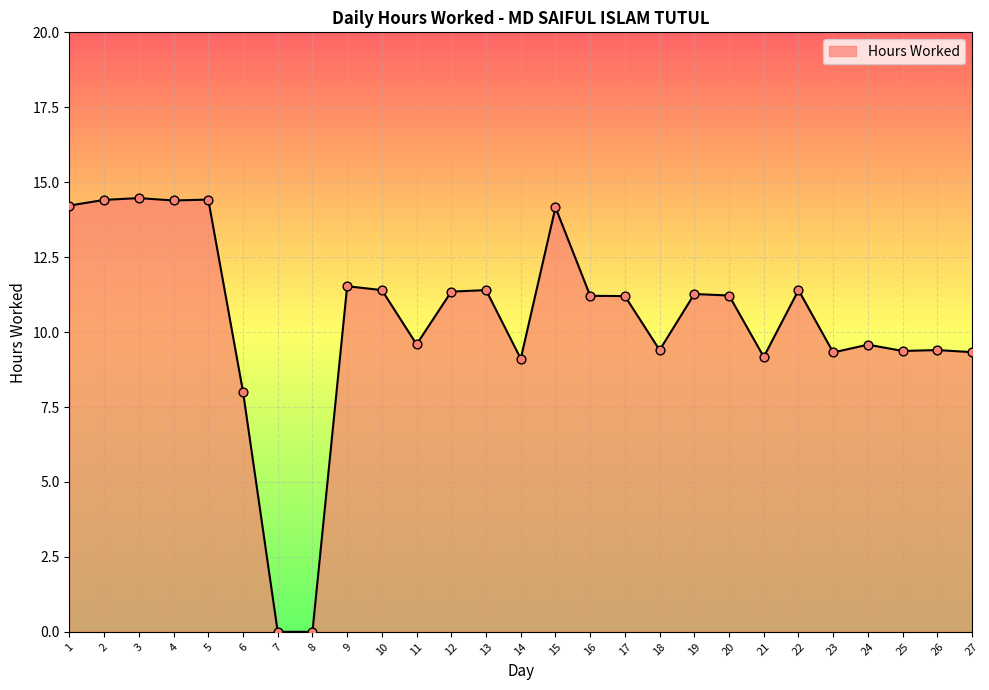

Between 21 and 26, which is larger?

26